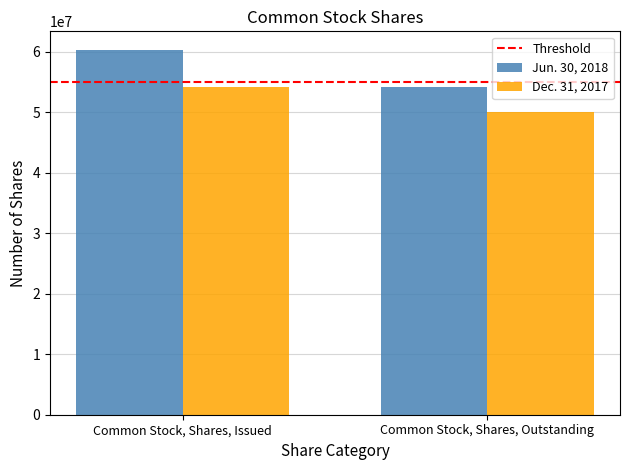

At which category is the sum across all series the highest?

Common Stock, Shares, Issued